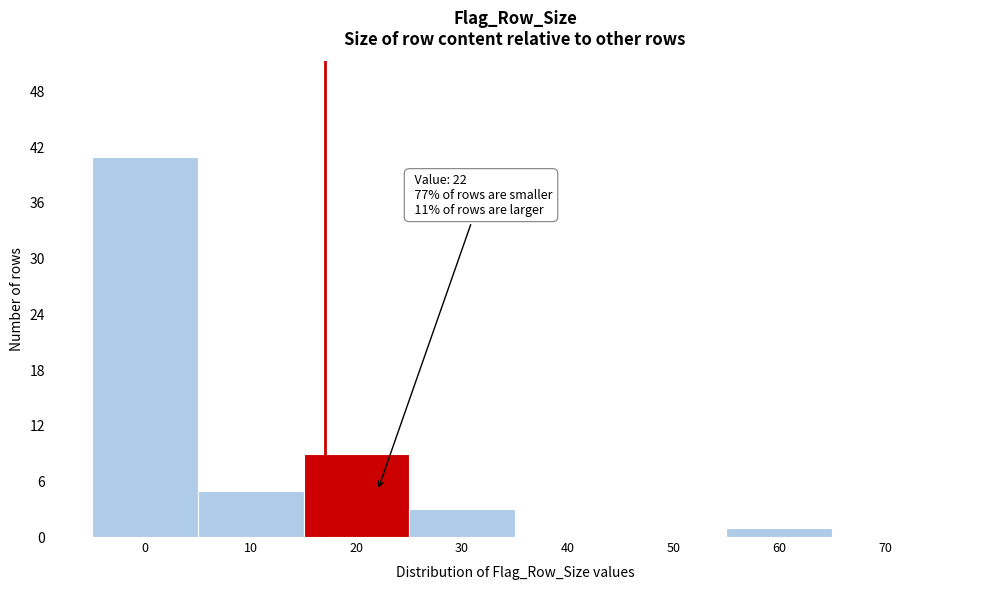

Reading right to left, transcribe all the data shown in this chart.

70=0	60=1	50=0	40=0	30=3	20=9	10=5	0=41